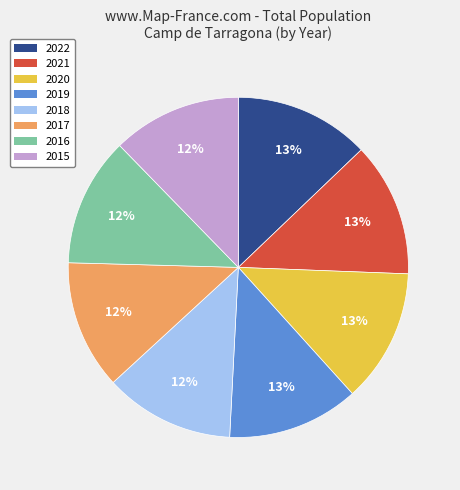

To the nearest percent, what is the difference between the largest and smallest slice percentages?

1%